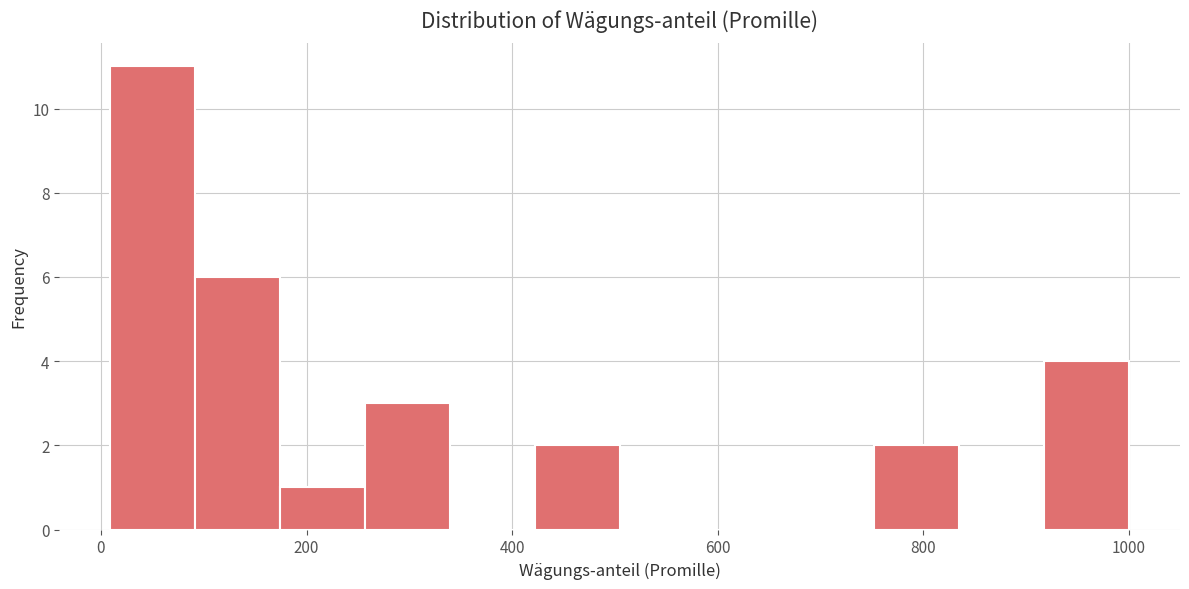

Over which range of the x-axis is the bar tallest?

0 to 100